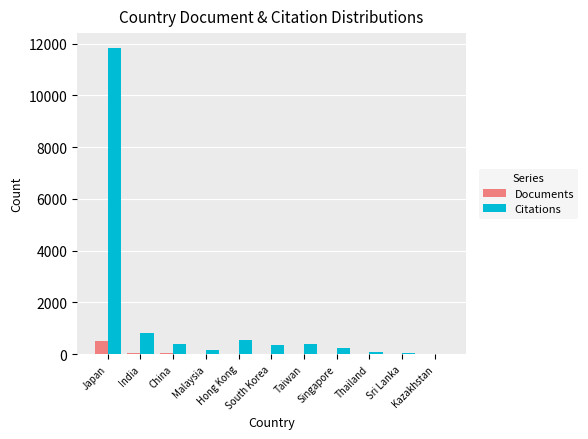

How many data points does each series have?

11